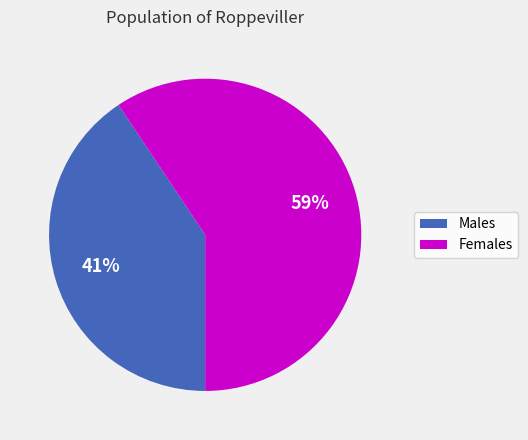

Do Females and Males together represent more than half of the pie?

Yes